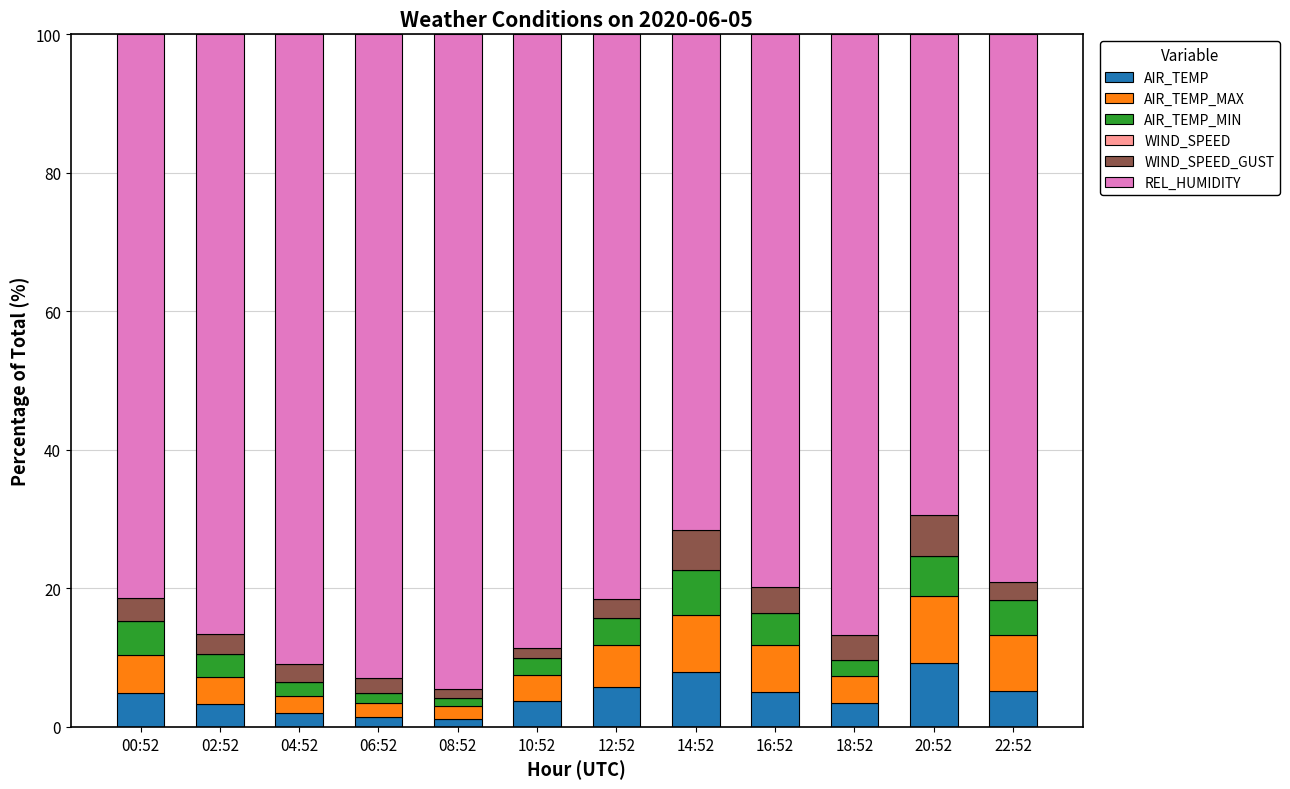

What is the average value of the AIR_TEMP series?

4.4